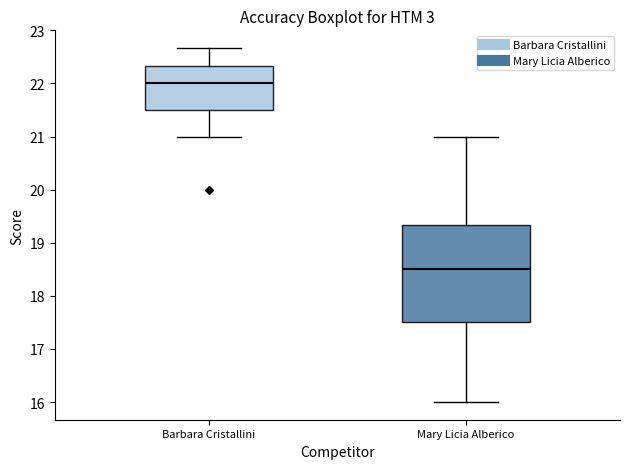

Which box has the highest median line?

Barbara Cristallini